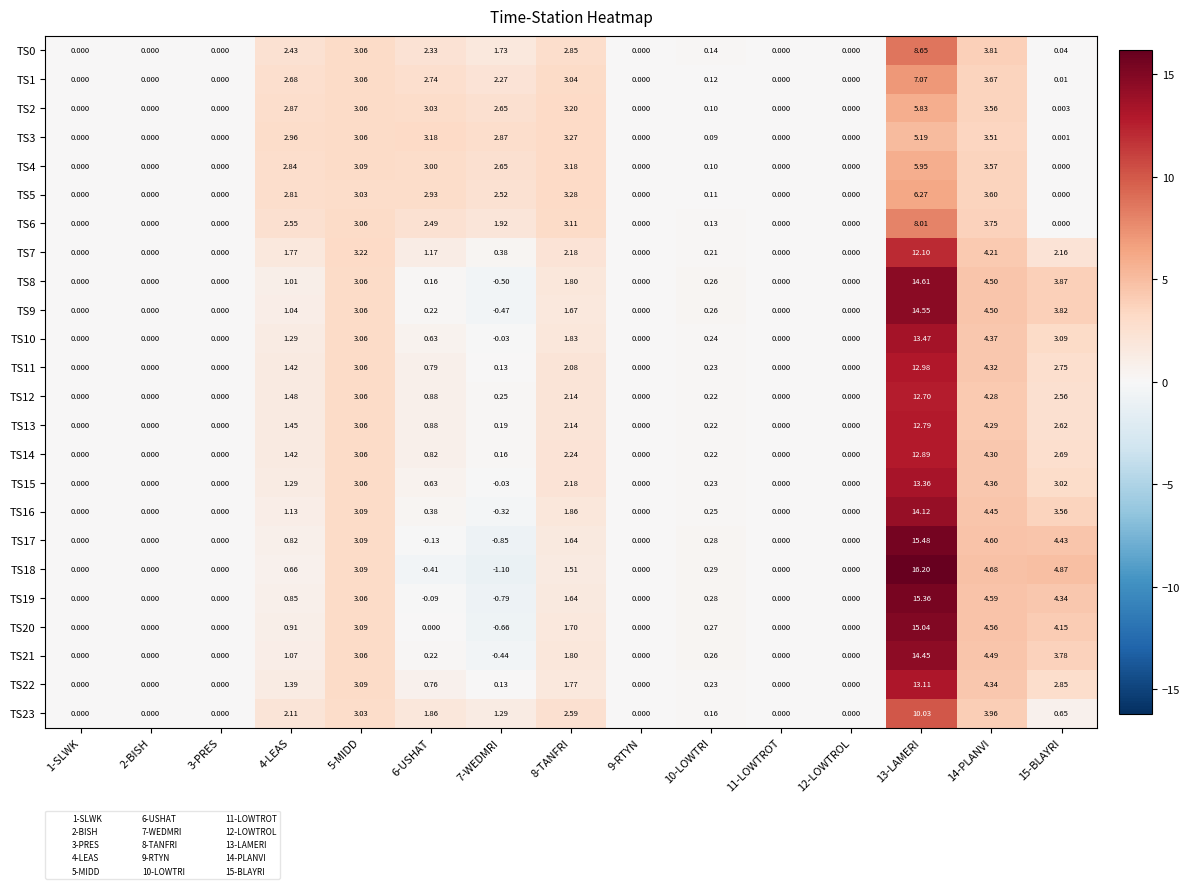

Is the value of TS7 at 14-PLANVI greater than the value of TS1 at 3-PRES?

Yes